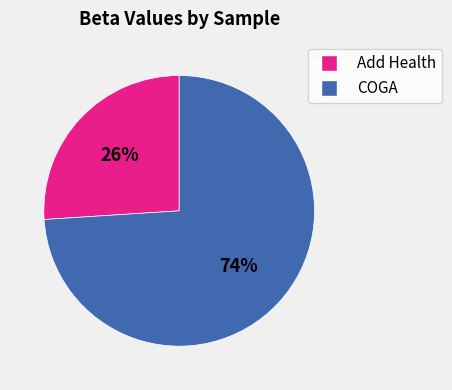

What is the largest slice in the pie chart?

COGA